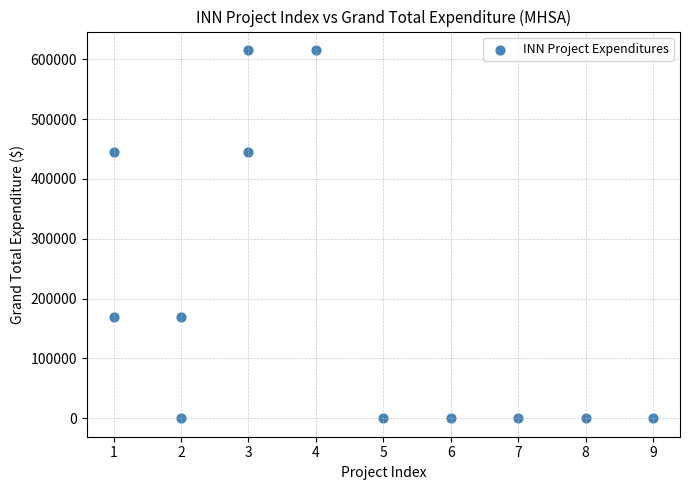

What is the average X value?

4.2